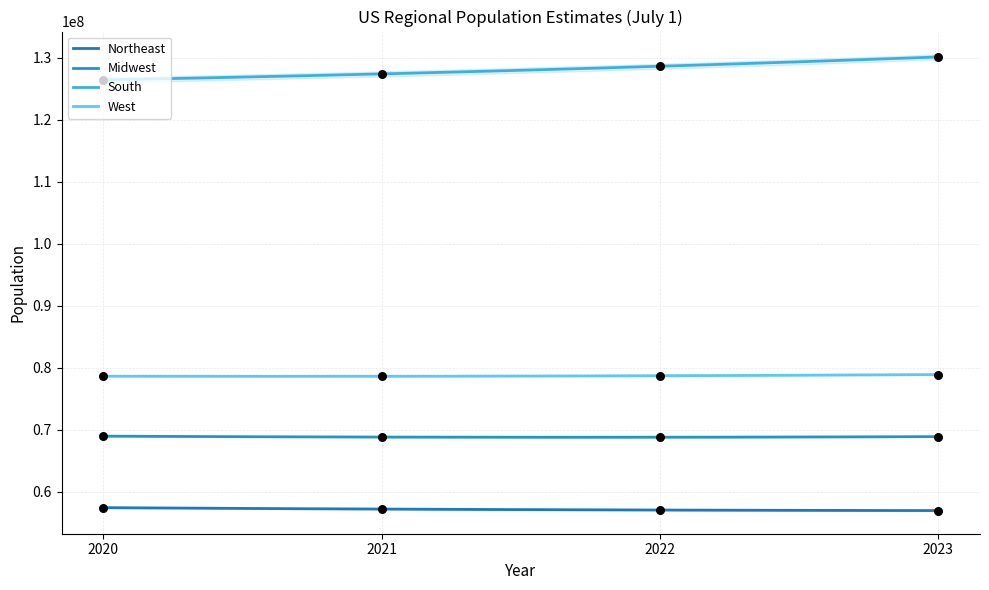

What is the total value across all series at 2023?

334914895